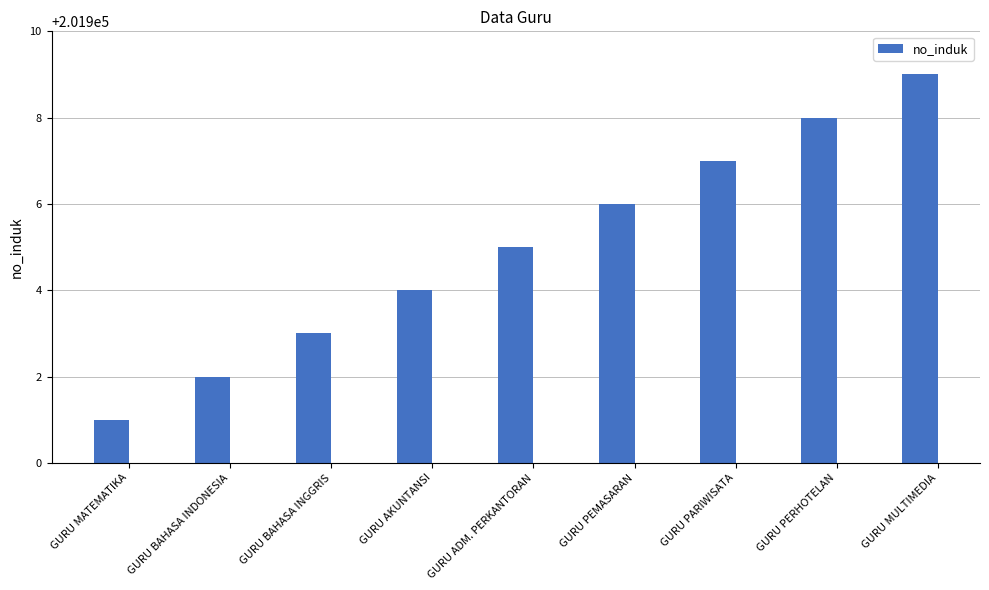

What is the change in value from GURU PEMASARAN to GURU MULTIMEDIA?

+3